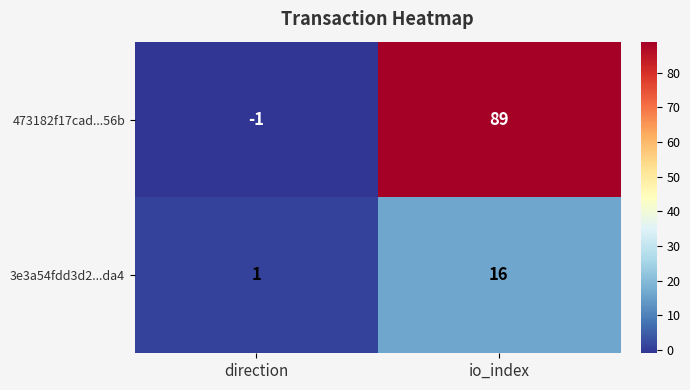

List the series in order of their overall mean, lowest first.

3e3a54fdd3d2...da4, 473182f17cad...56b